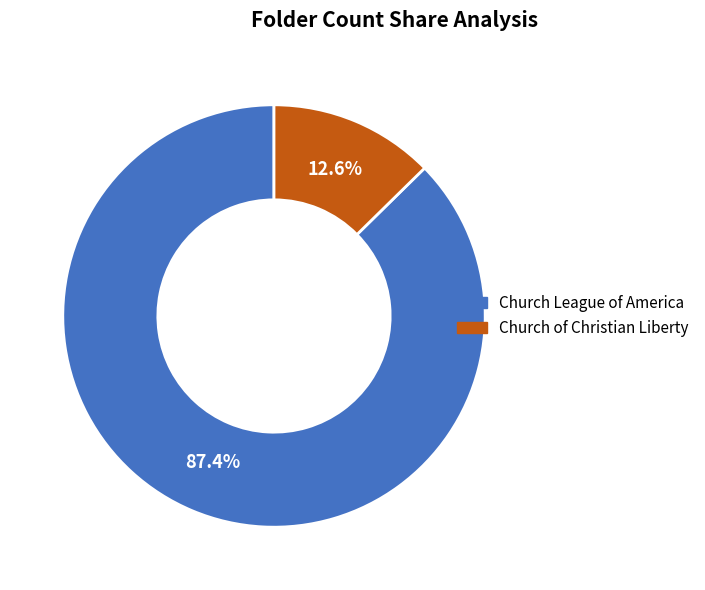

The Church of Christian Liberty slice represents 5% of the pie. True or false?

False